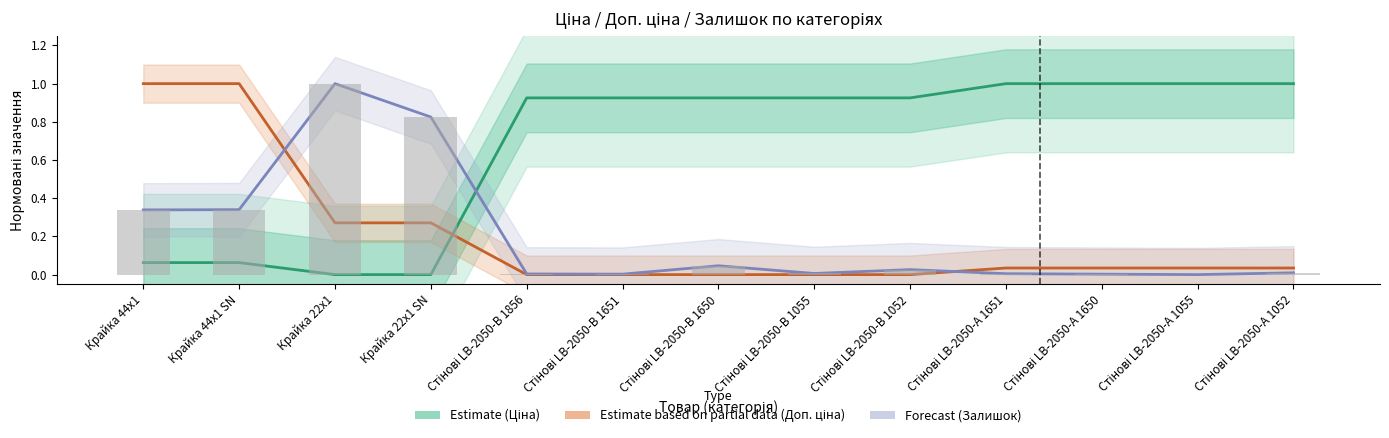

Rank the series by their maximum value, from highest to lowest.

Estimate, Estimate based on partial data, Forecast